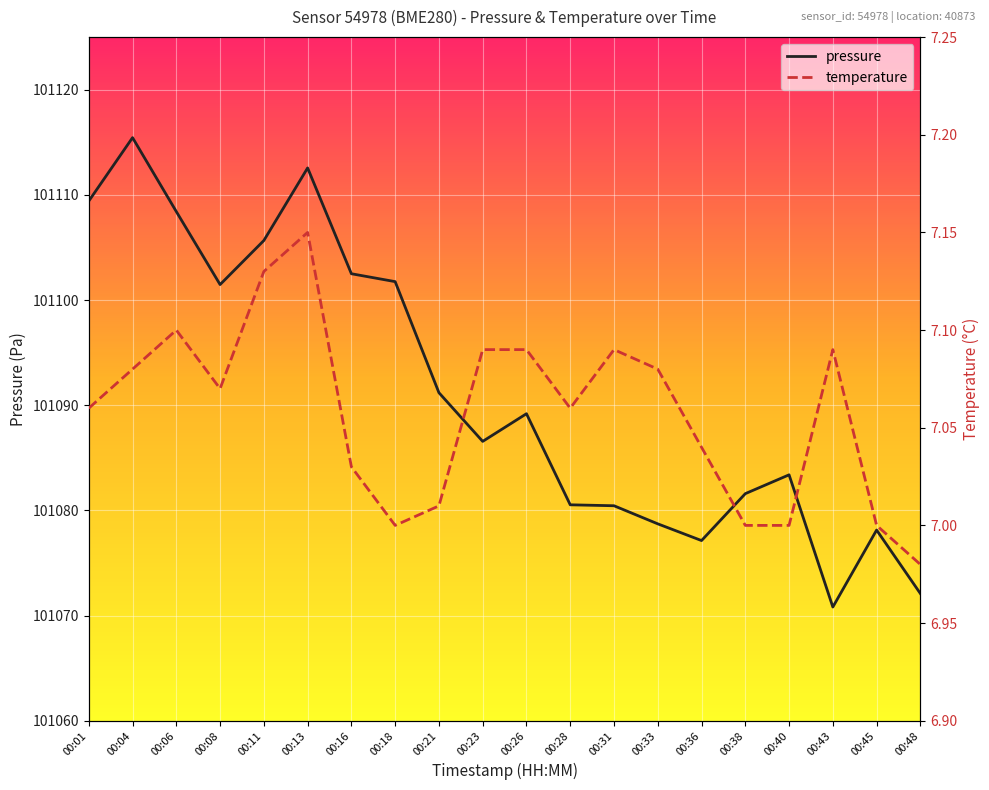

Which series has the largest total across all categories?

pressure